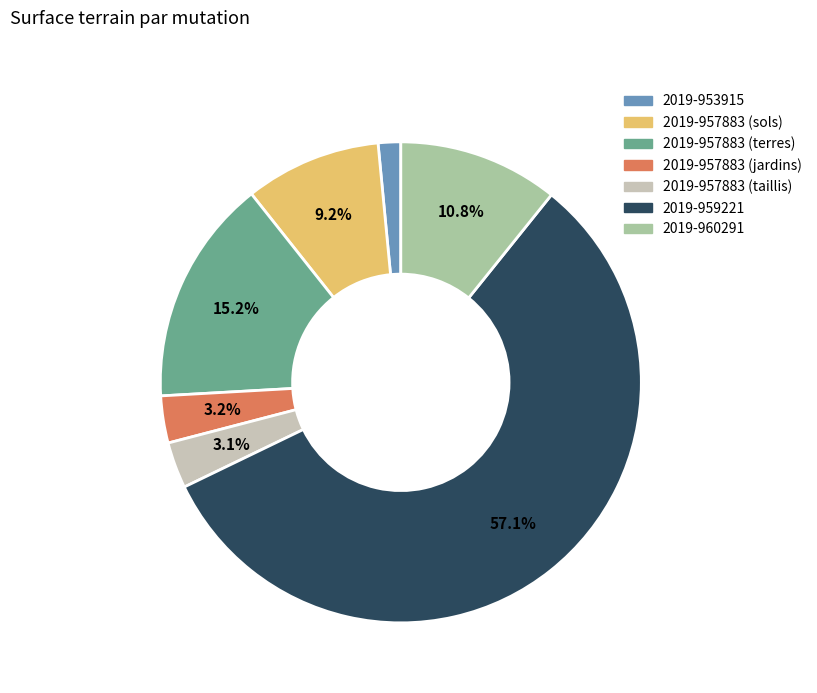

Is the sum of 2019-960291 and 2019-957883 (taillis) greater than half?

No